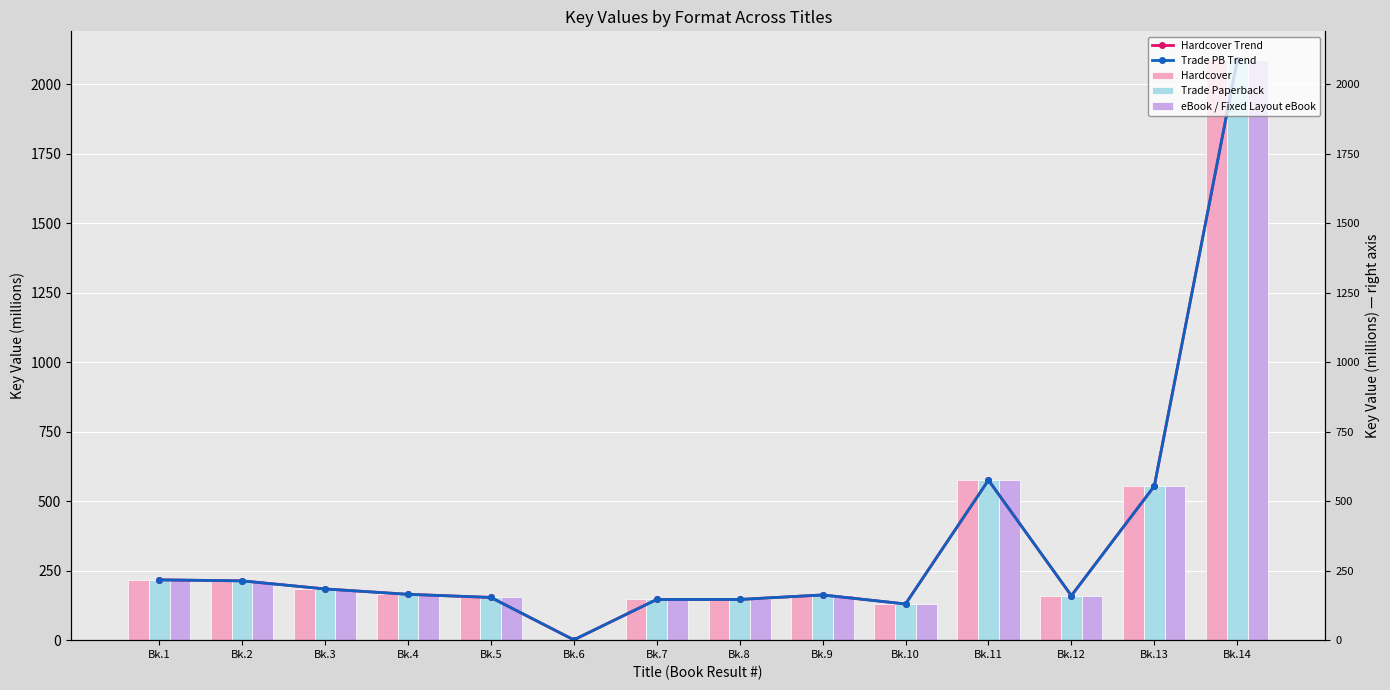

What is the minimum value shown in the chart?

1.1